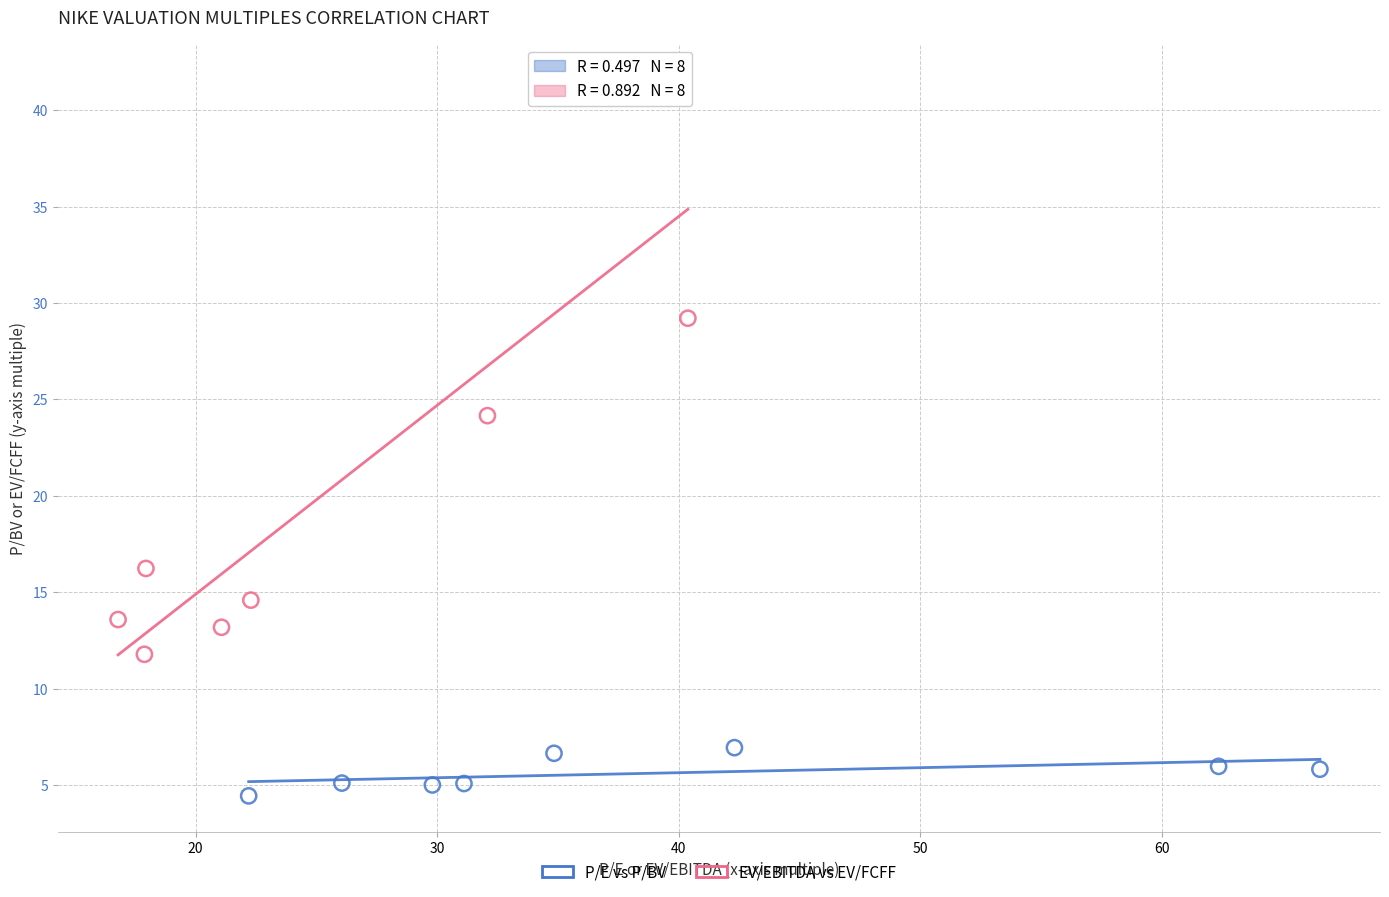

Which series has the widest spread of Y values?

EV/EBITDA vs EV/FCFF